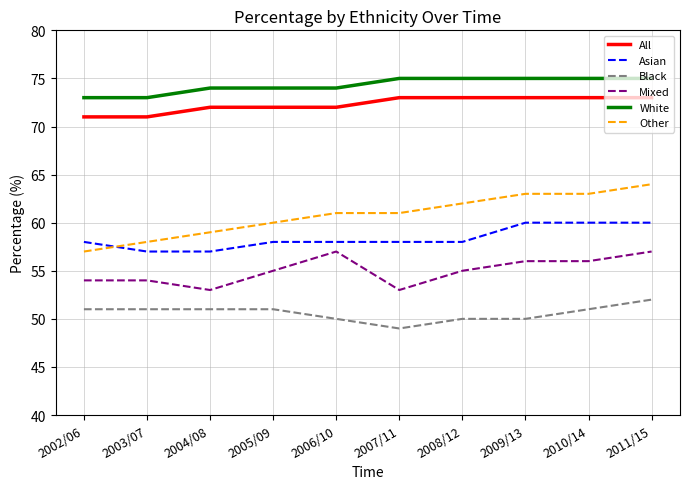

Which series has the largest range (max minus min)?

Other